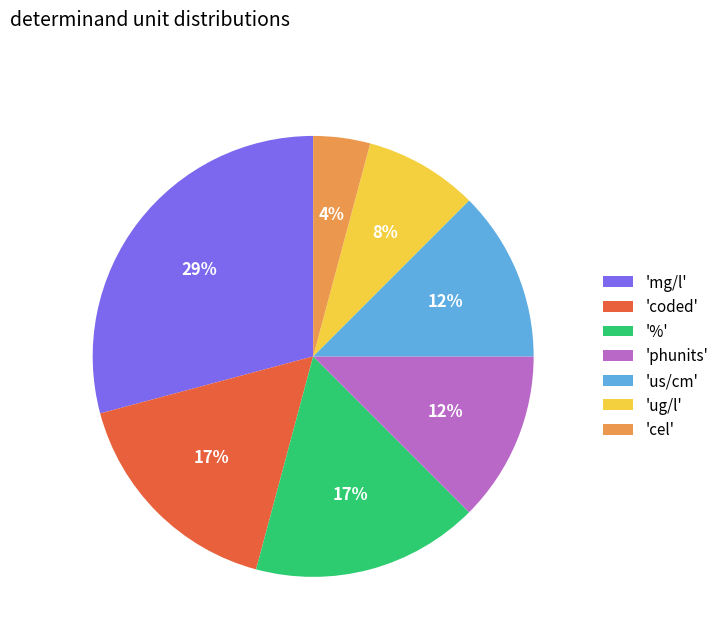

Between 'mg/l' and '%', which is larger?

'mg/l'